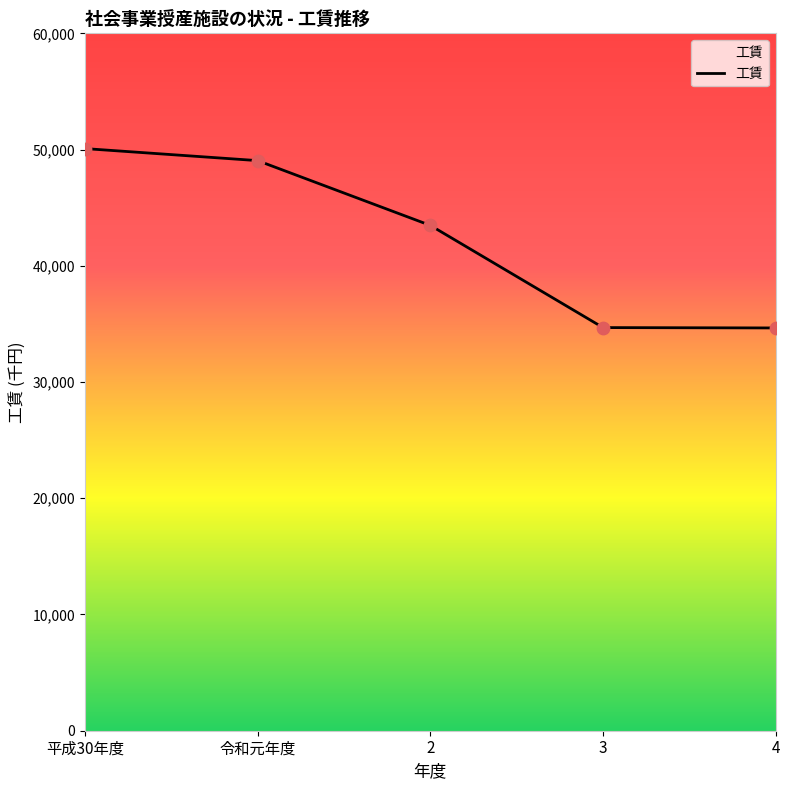

Approximately how many times larger is the value at 平成30年度 compared to 4?

1.4